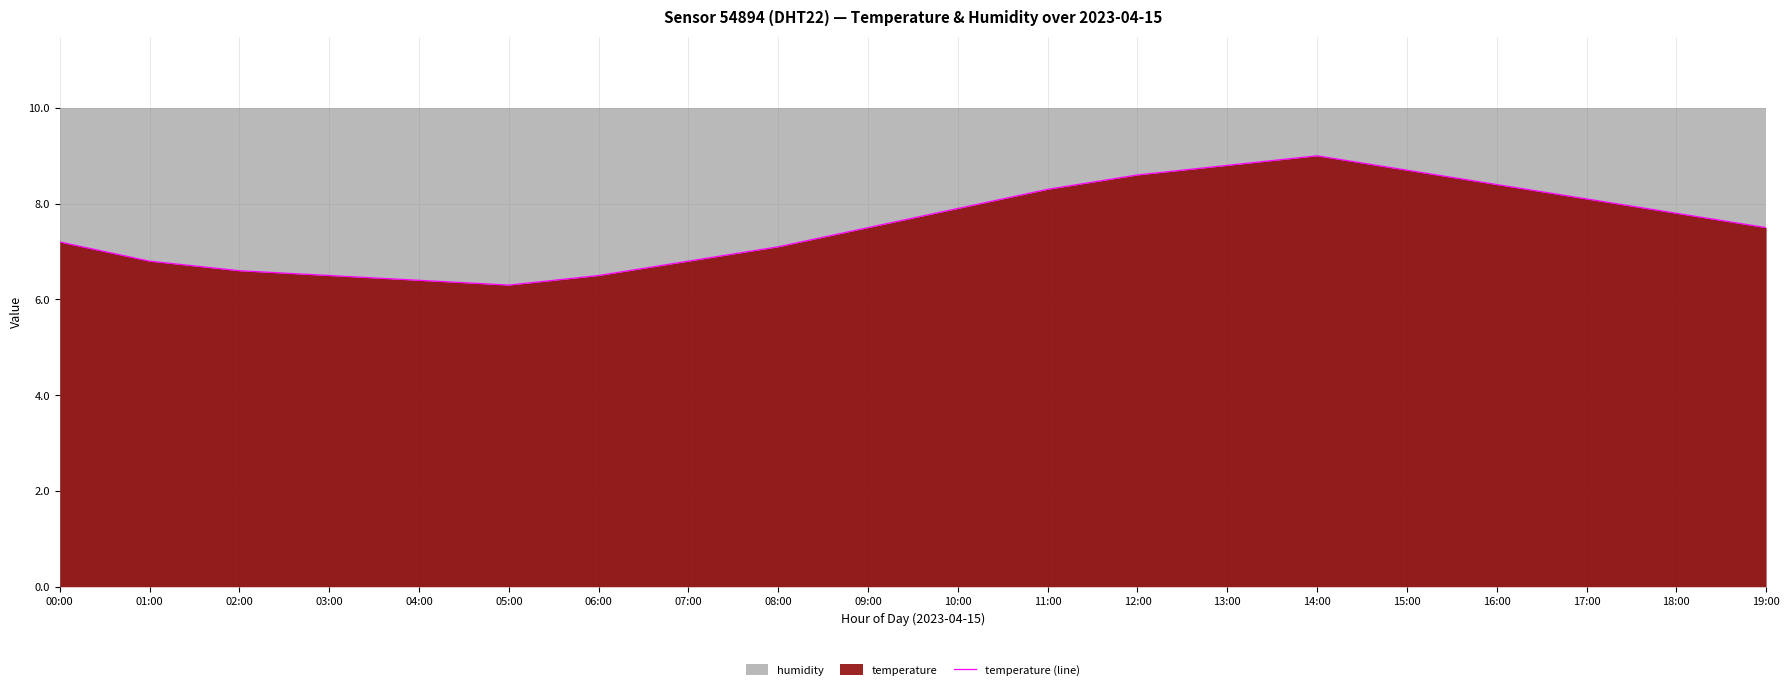

Approximately how many times larger is the value at 16:00 compared to 04:00?

1.3